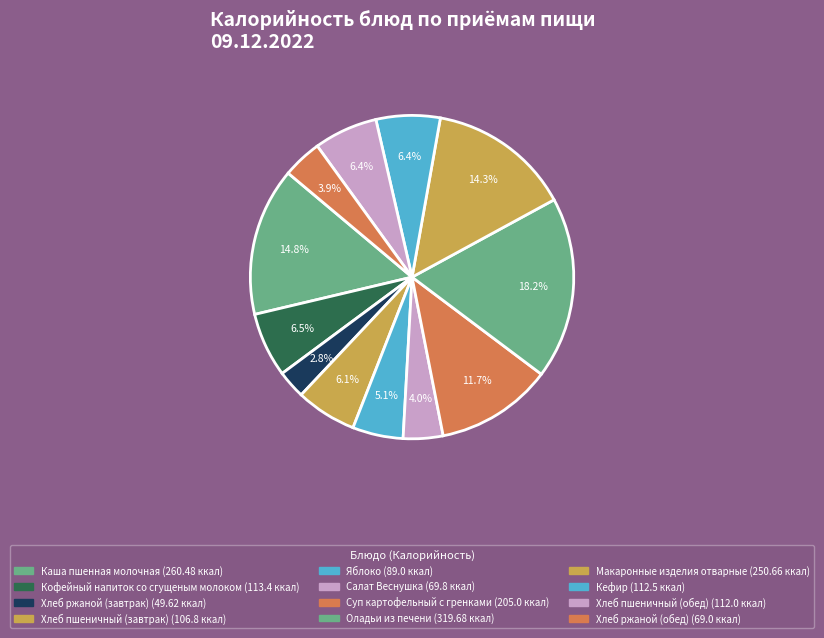

How many slices are in this pie chart?

12